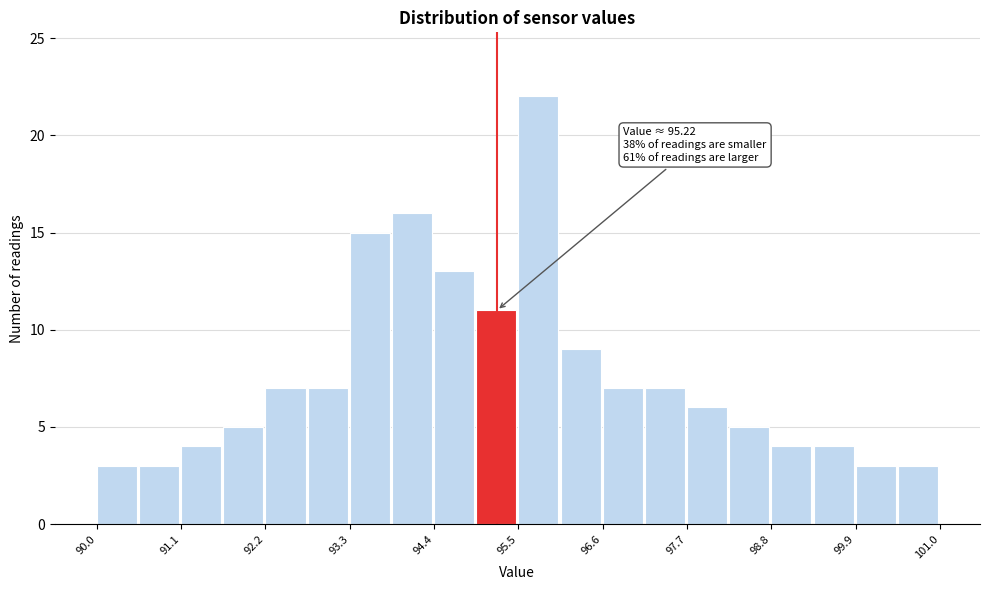

Around what value on the x-axis is the tallest bar? Give the approximate position of its centre, as read against the axis.

95.8